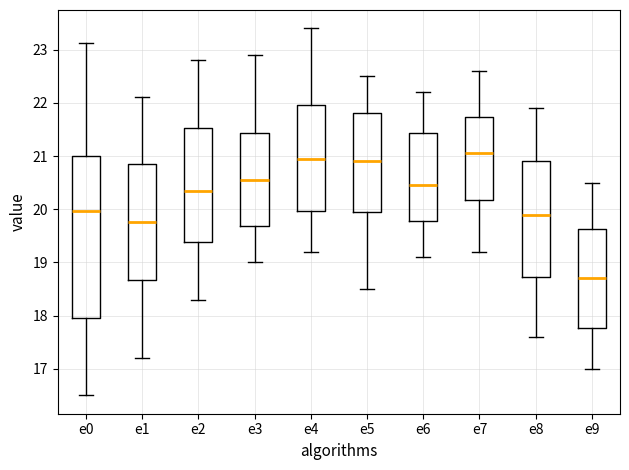

Comparing the boxes themselves (not the whiskers), which one is the tallest?

e0